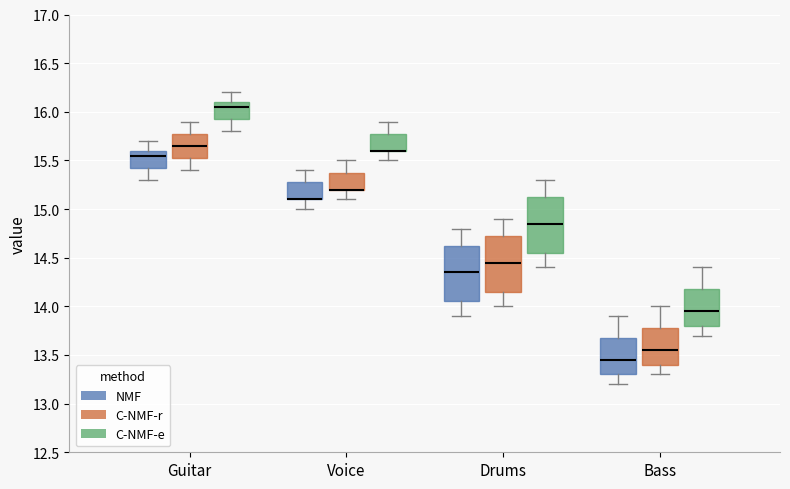

Reading left to right, transcribe this box plot: for each box, give where its median line is, the range the box spans, and where its two whiskers end, as read against the y-axis. The values are not printed on the chart, so give them approximately, as read against the axis.

Guitar (NMF): median 15.55, box 15.45 to 15.60, whiskers 15.30 to 15.70
Guitar (C-NMF-r): median 15.65, box 15.55 to 15.80, whiskers 15.40 to 15.90
Guitar (C-NMF-e): median 16.05, box 15.95 to 16.10, whiskers 15.80 to 16.20
Voice (NMF): median 15.10 (drawn on the box's lower edge), box 15.10 to 15.30, whiskers 15.00 to 15.40
Voice (C-NMF-r): median 15.20 (drawn on the box's lower edge), box 15.20 to 15.40, whiskers 15.10 to 15.50
Voice (C-NMF-e): median 15.60 (drawn on the box's lower edge), box 15.60 to 15.80, whiskers 15.50 to 15.90
Drums (NMF): median 14.35, box 14.05 to 14.65, whiskers 13.90 to 14.80
Drums (C-NMF-r): median 14.45, box 14.15 to 14.75, whiskers 14.00 to 14.90
Drums (C-NMF-e): median 14.85, box 14.55 to 15.15, whiskers 14.40 to 15.30
Bass (NMF): median 13.45, box 13.30 to 13.70, whiskers 13.20 to 13.90
Bass (C-NMF-r): median 13.55, box 13.40 to 13.80, whiskers 13.30 to 14.00
Bass (C-NMF-e): median 13.95, box 13.80 to 14.20, whiskers 13.70 to 14.40